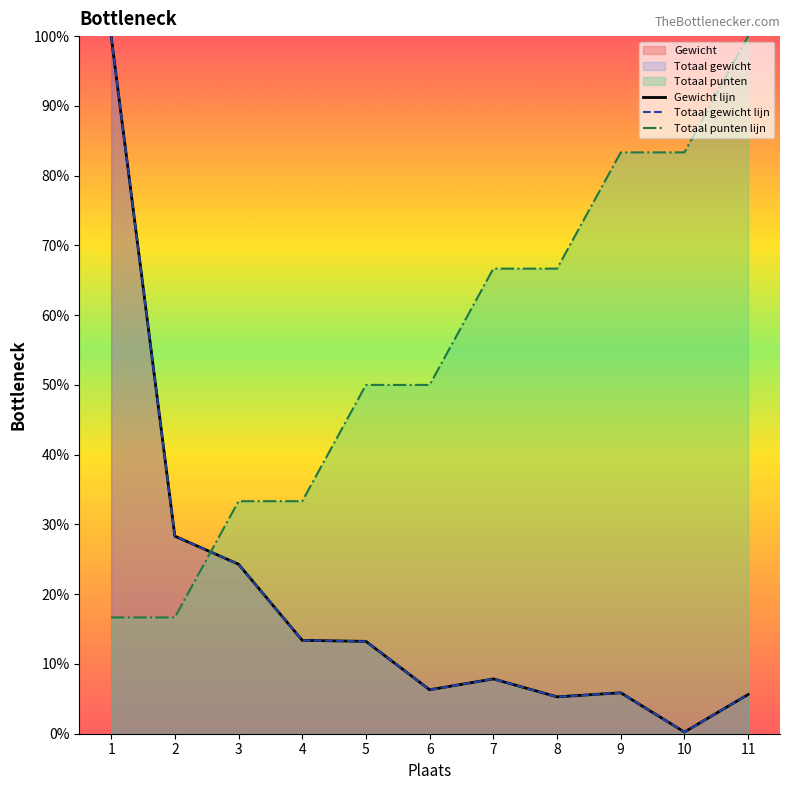

What are all the series names shown in the legend?

Gewicht lijn, Totaal gewicht lijn, Totaal punten lijn